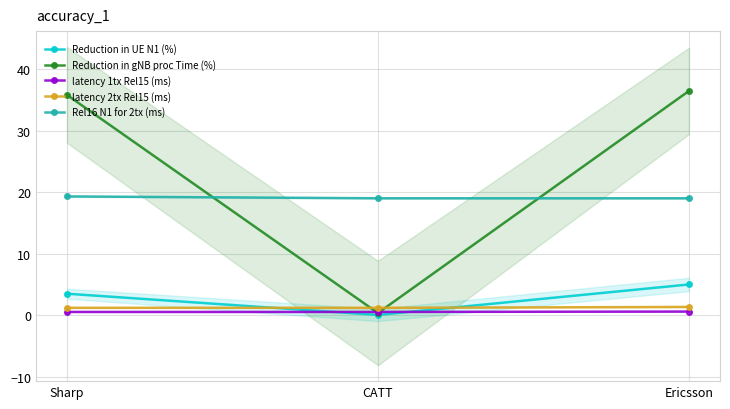

Which category has the lowest value in the Rel16 N1 for 2tx (ms) series?

CATT